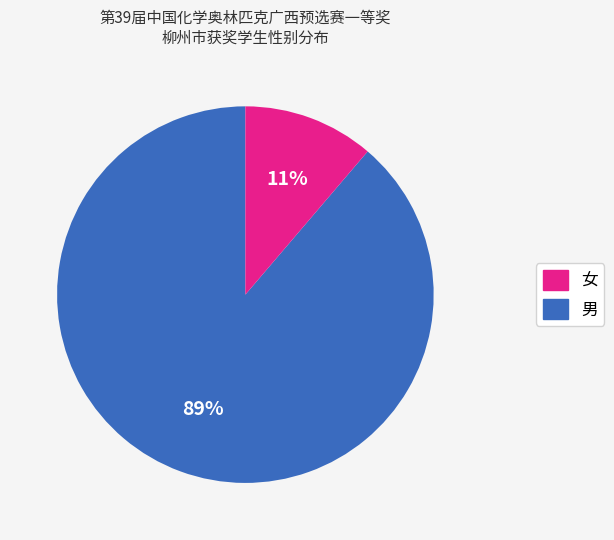

To the nearest percent, what is the average slice percentage?

50%